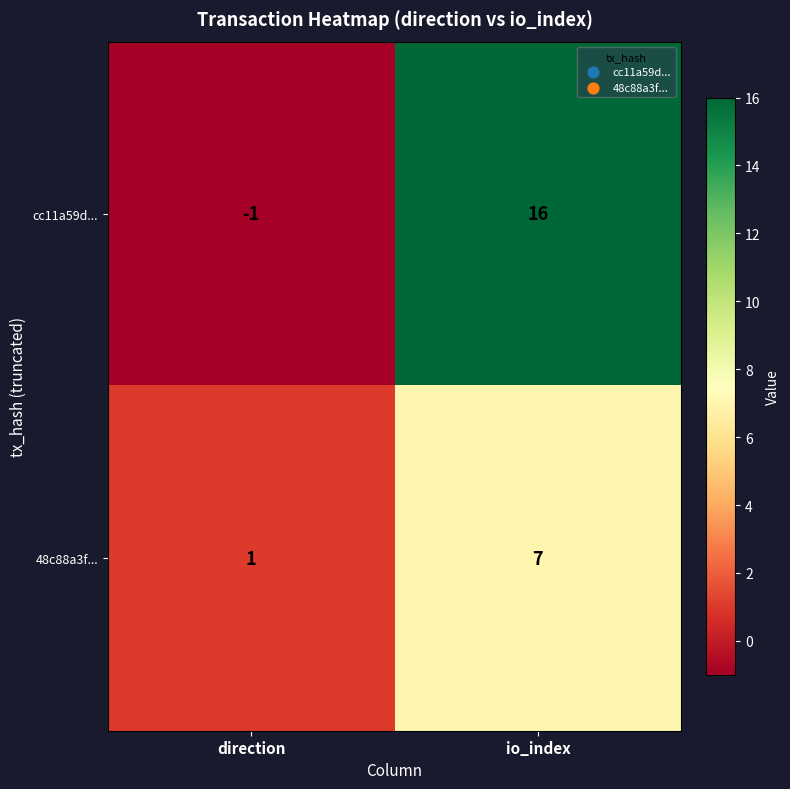

Which series has the widest spread of values?

cc11a59d...